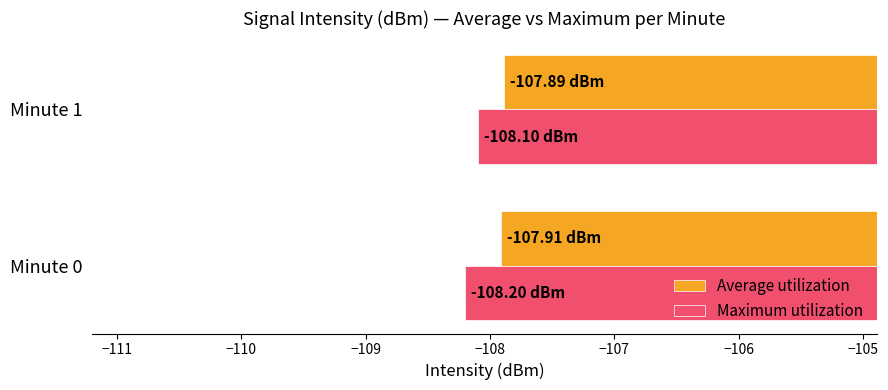

What is the difference between the highest and lowest values at Minute 0?

0.3